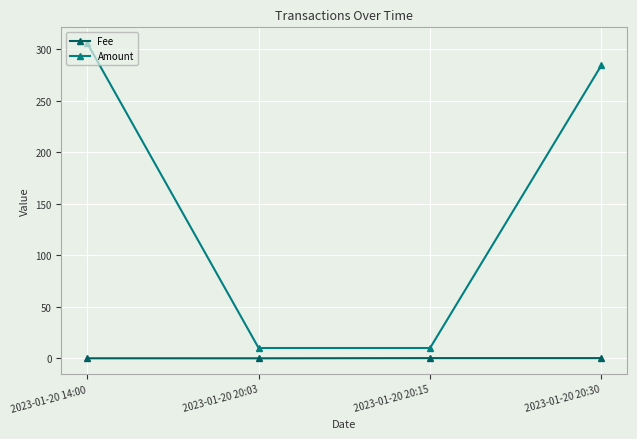

What is the label of the 2nd point from the right?

2023-01-20 20:15